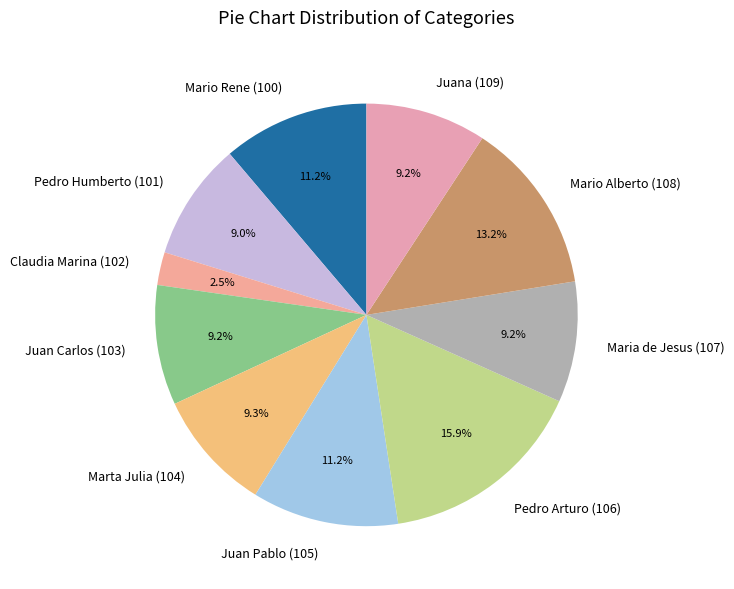

Is the sum of Maria de Jesus (107) and Pedro Humberto (101) greater than half?

No